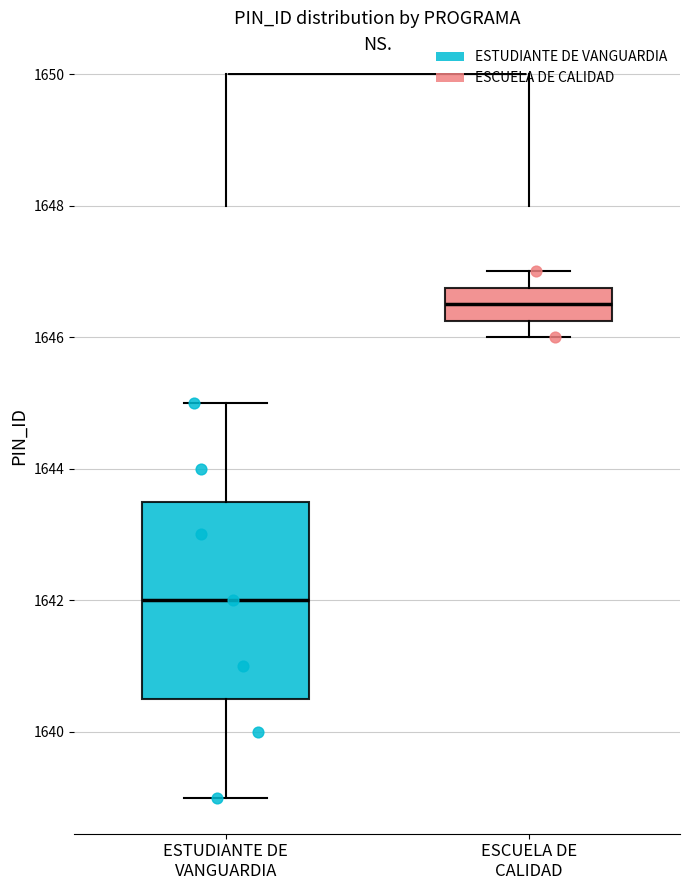

Where does the median line of the box for ESTUDIANTE DE VANGUARDIA sit on the y-axis? The values are not printed on the chart, so give them approximately, as read against the axis.

1642.0